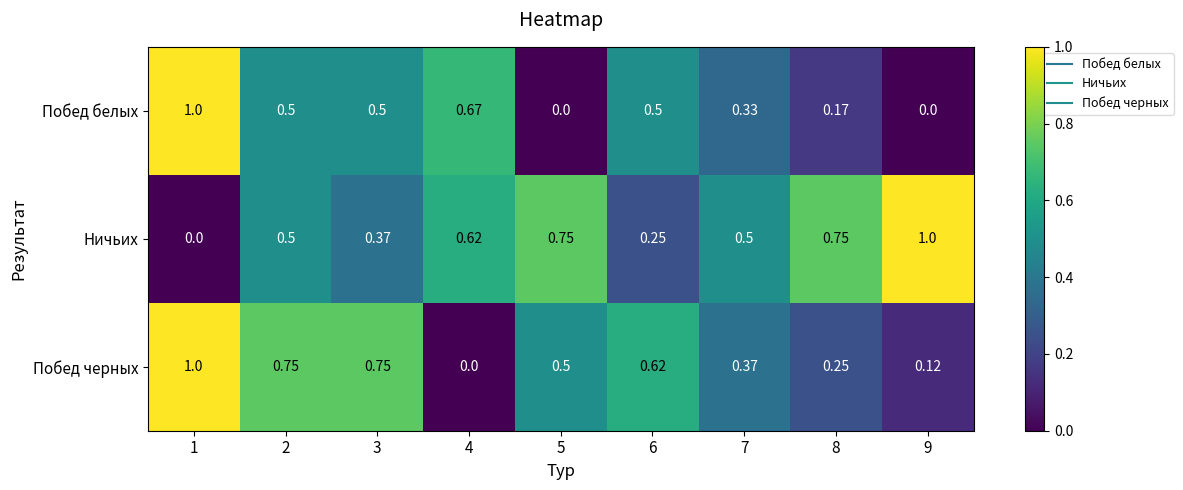

At 6, list the series in order from largest to smallest.

Побед черных, Побед белых, Ничьих